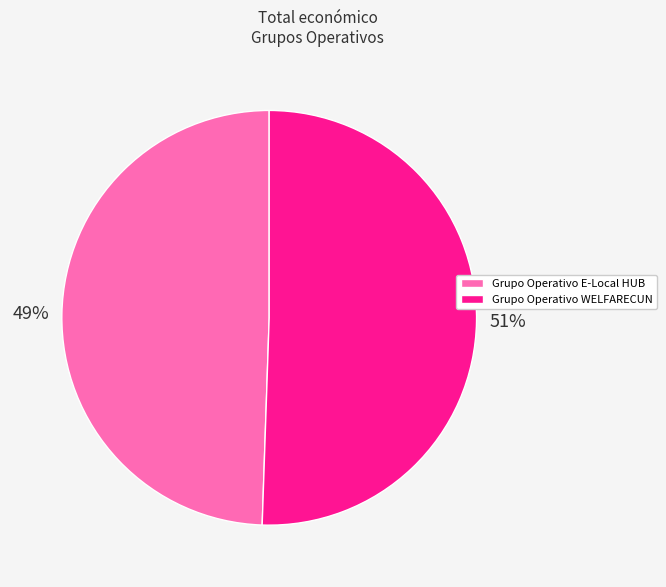

What percentage is the Grupo Operativo E-Local HUB slice, to the nearest percent?

49%